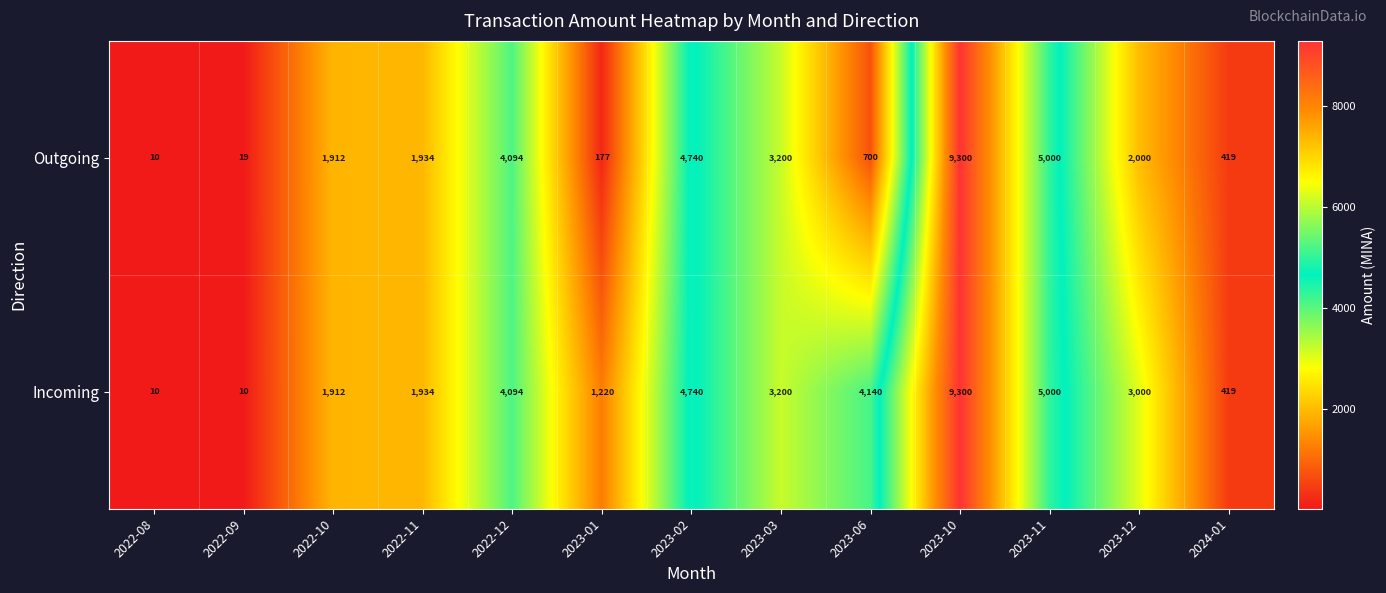

What is the difference between the highest and lowest values at 2023-06?

3440